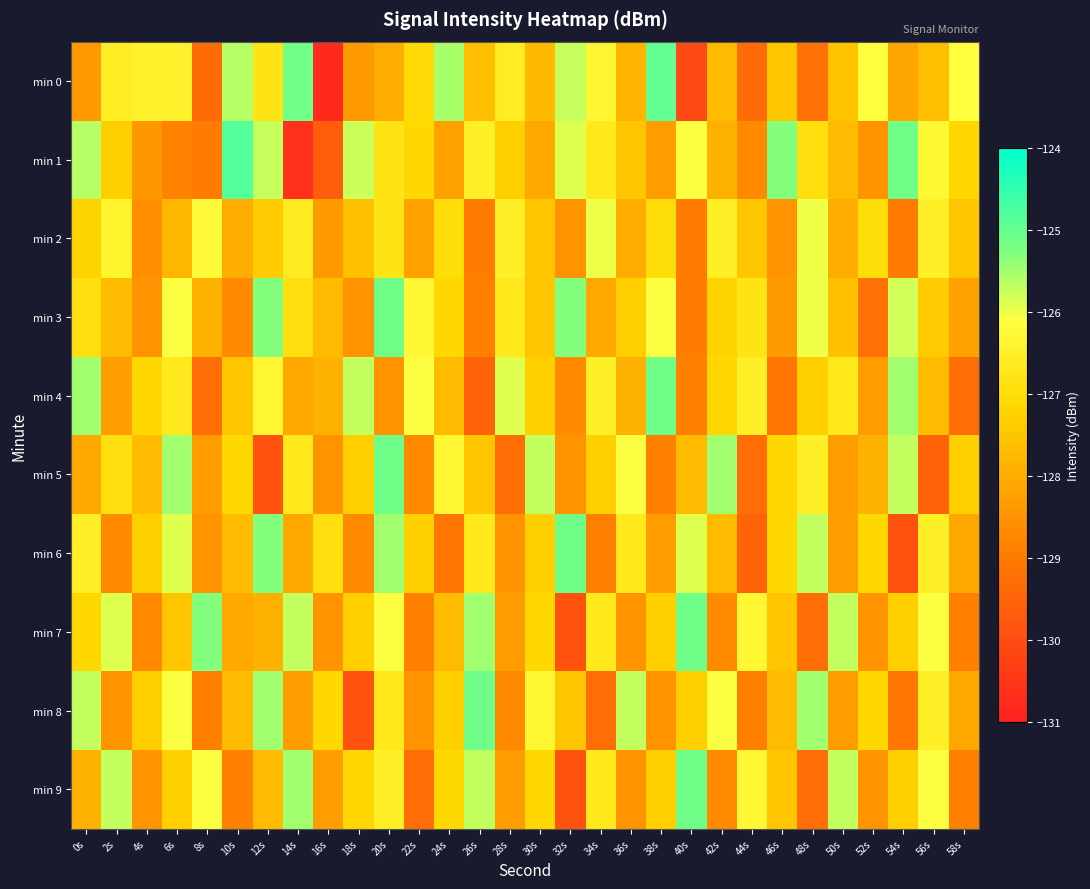

Count the number of data series in this chart.

10